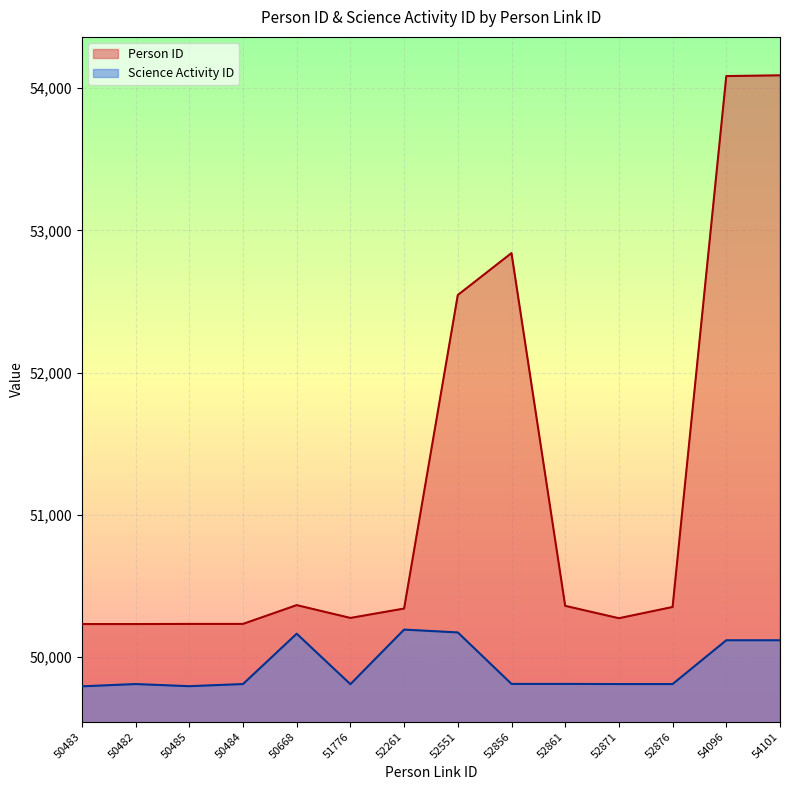

How many interior local valleys does the Person ID series have?

2